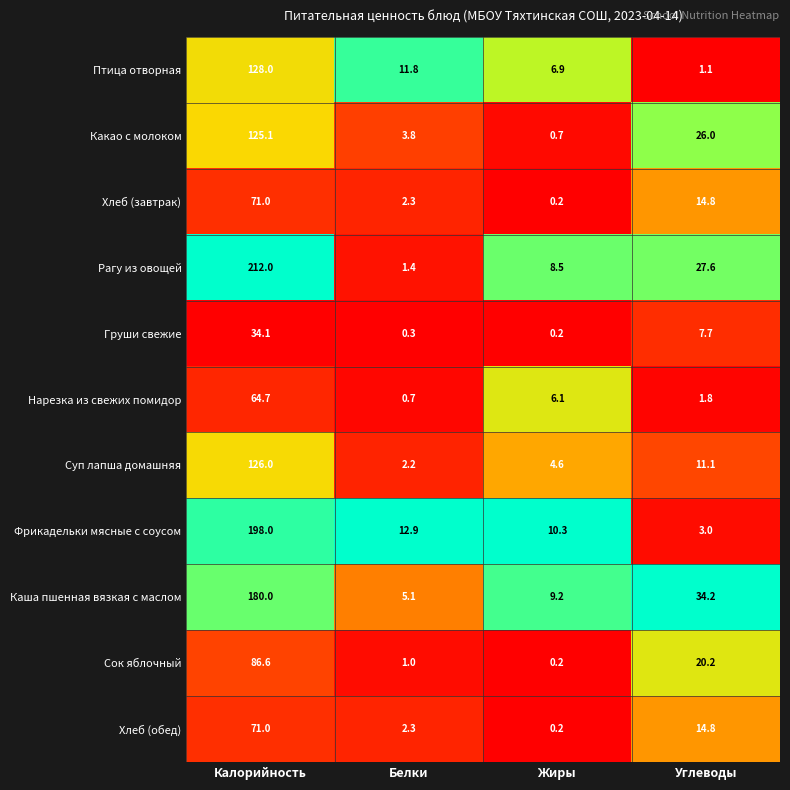

What is the average value of the Какао с молоком series?

38.9